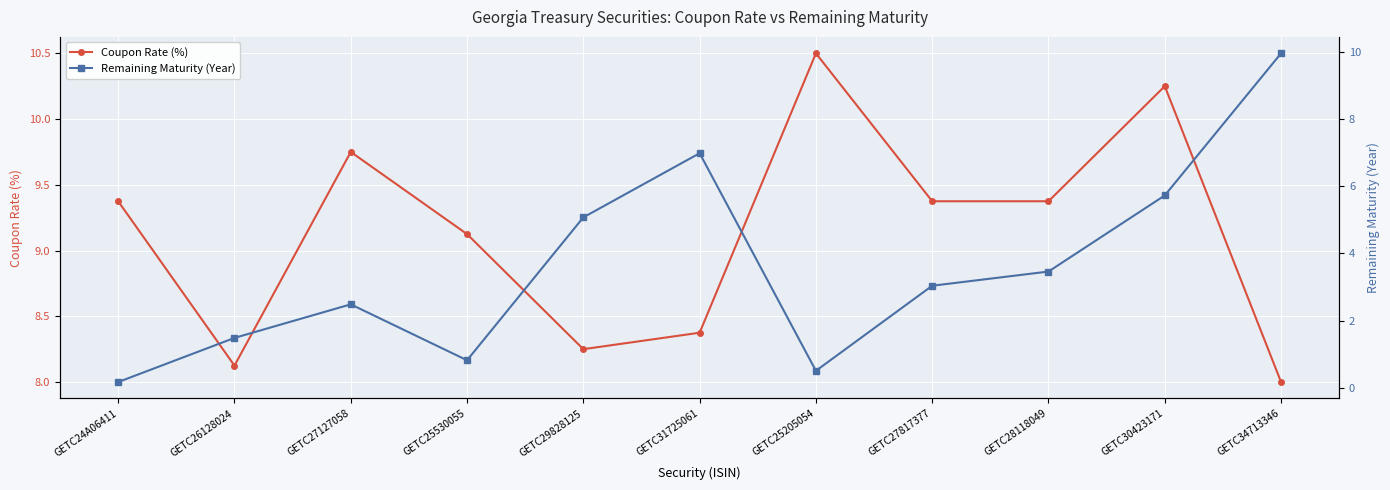

Does the chart display data point markers on the line(s)?

Yes